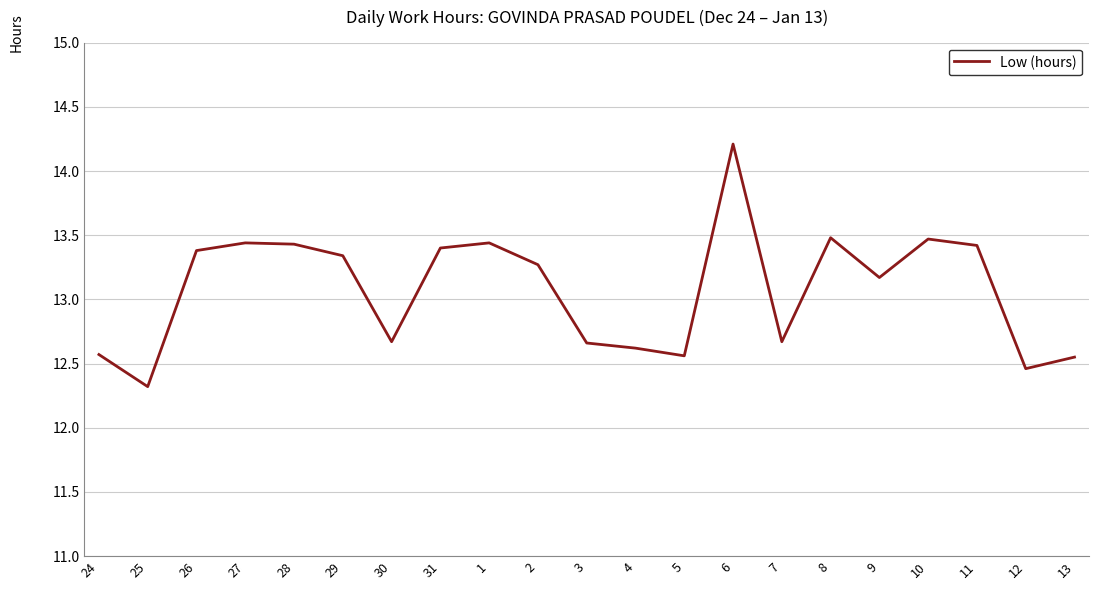

Between 25 and 5, which is larger?

5